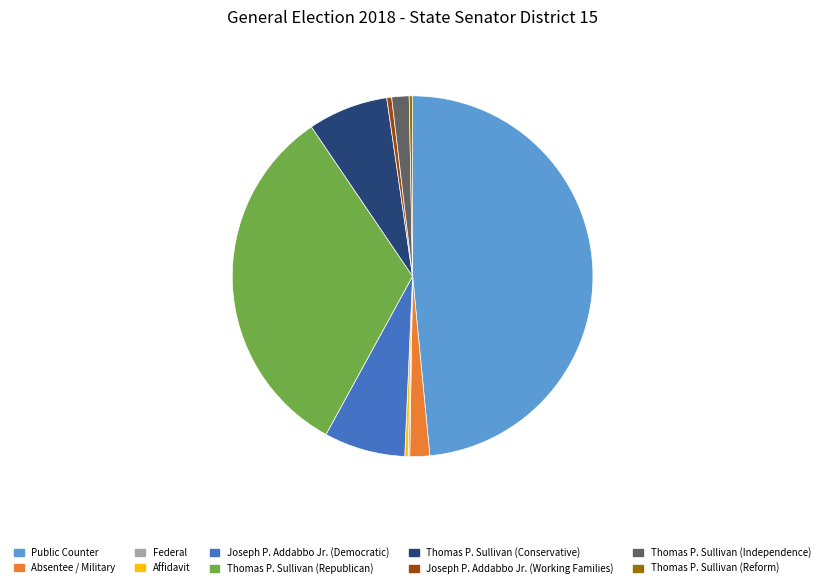

Combined, do Affidavit and Public Counter account for over 50%?

No